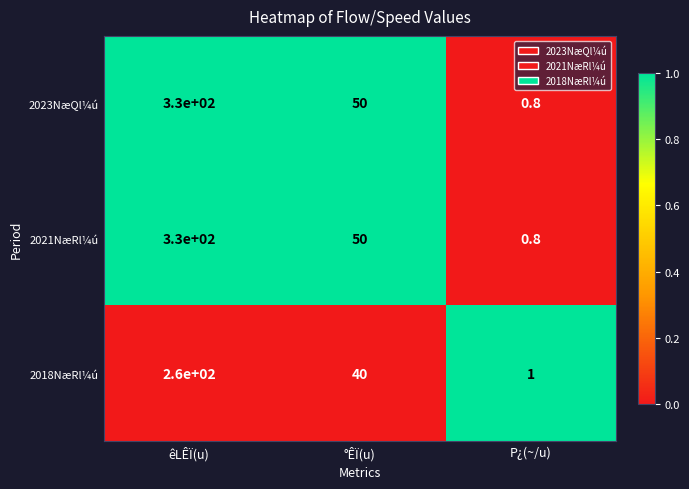

Reading left to right, extract all data points from this chart.

2023NæQl¼ú: êLÊÏ(u)=330.0	°ÊÏ(u)=50.0	P¿(~/u)=0.8
2021NæRl¼ú: êLÊÏ(u)=330.0	°ÊÏ(u)=50.0	P¿(~/u)=0.8
2018NæRl¼ú: êLÊÏ(u)=260.0	°ÊÏ(u)=40.0	P¿(~/u)=1.0